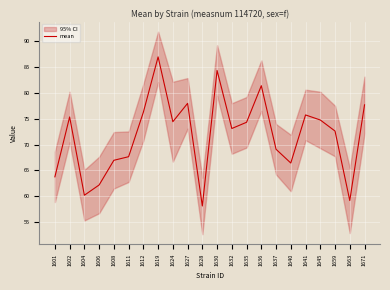

List the labels in order of value, smallest first.

1628, 1663, 1604, 1606, 1601, 1640, 1608, 1611, 1637, 1659, 1632, 1635, 1624, 1645, 1602, 1641, 1612, 1671, 1627, 1636, 1630, 1619